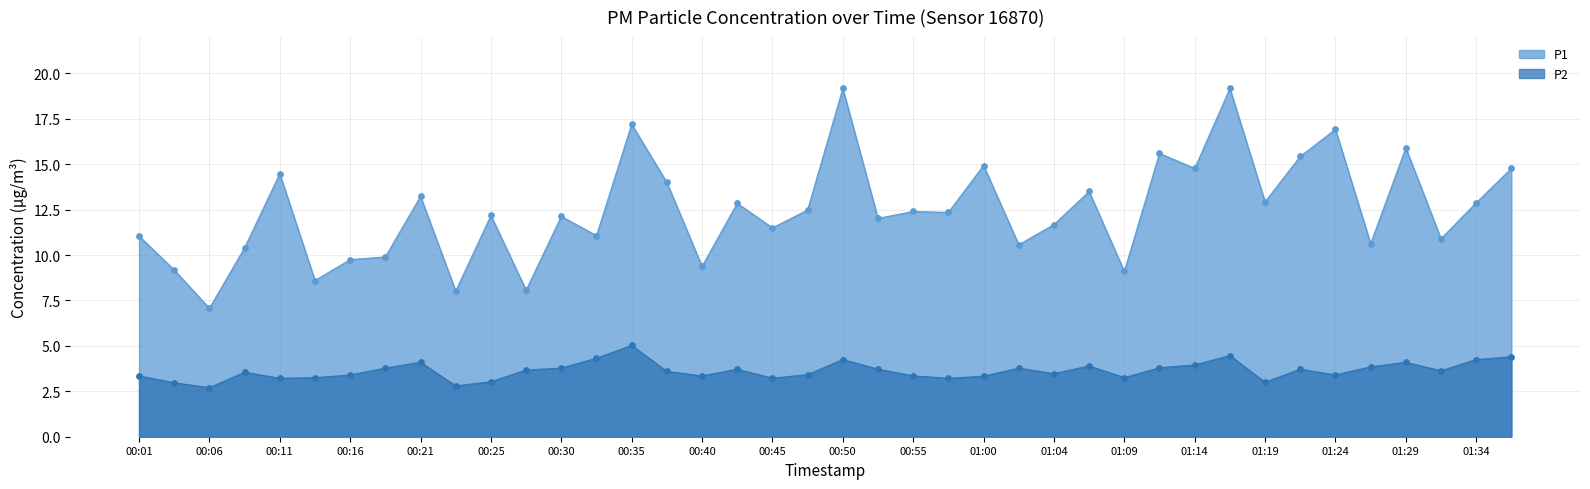

Which series contains the highest Y value?

P1